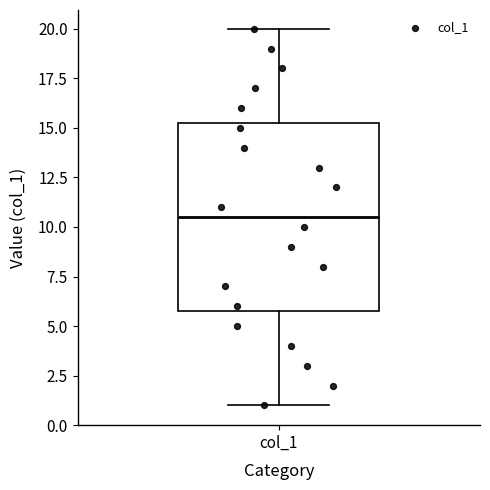

Read this box plot against the y-axis: the position of the median line, the range covered by the box, and the ends of both whiskers. The values are not printed on the chart, so give them approximately, as read against the axis.

median 10.5, box 6.0 to 15.5, whiskers 1.0 to 20.0